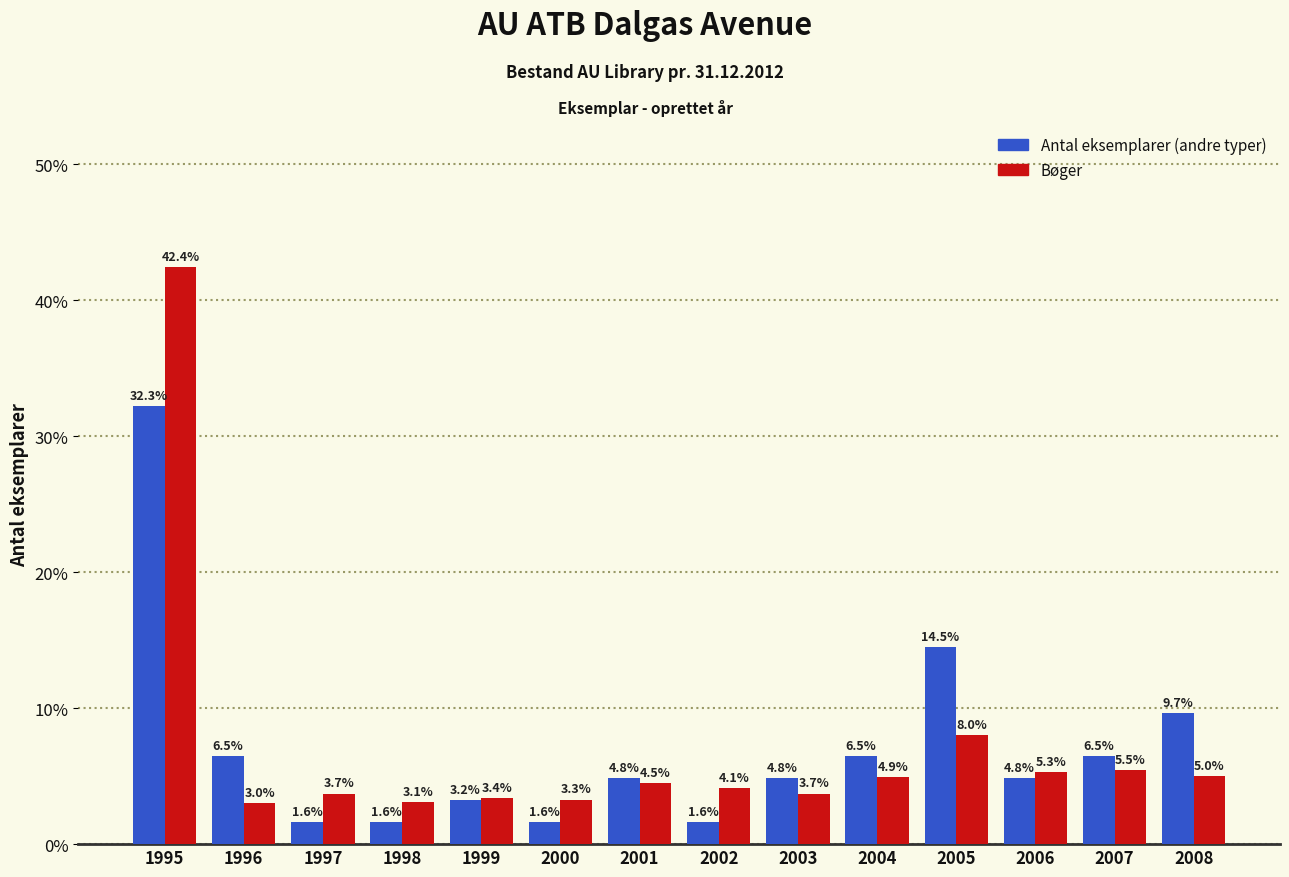

What is the minimum value shown in the chart?

1.6